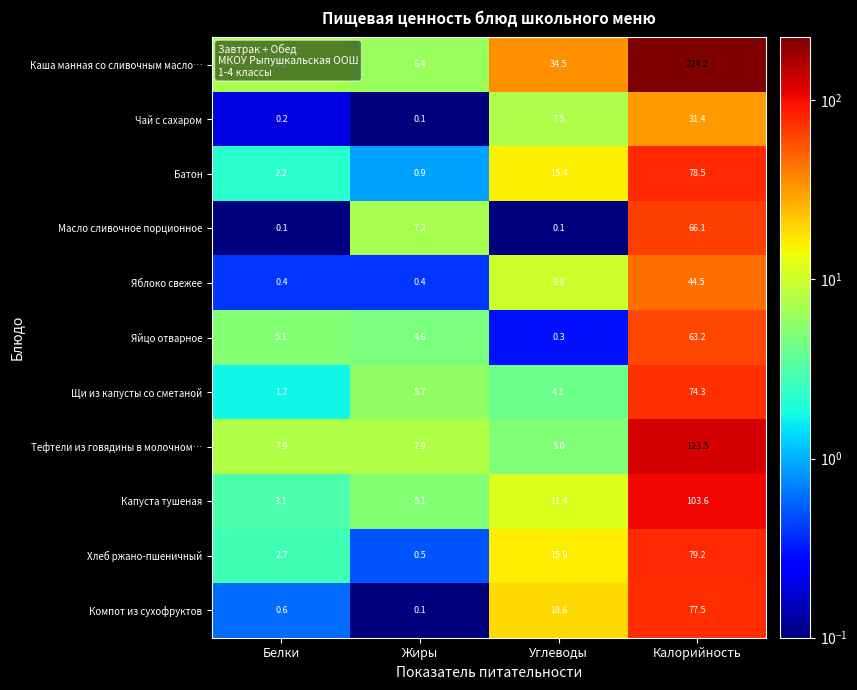

Which series has the widest spread of values?

Каша манная со сливочным масло…